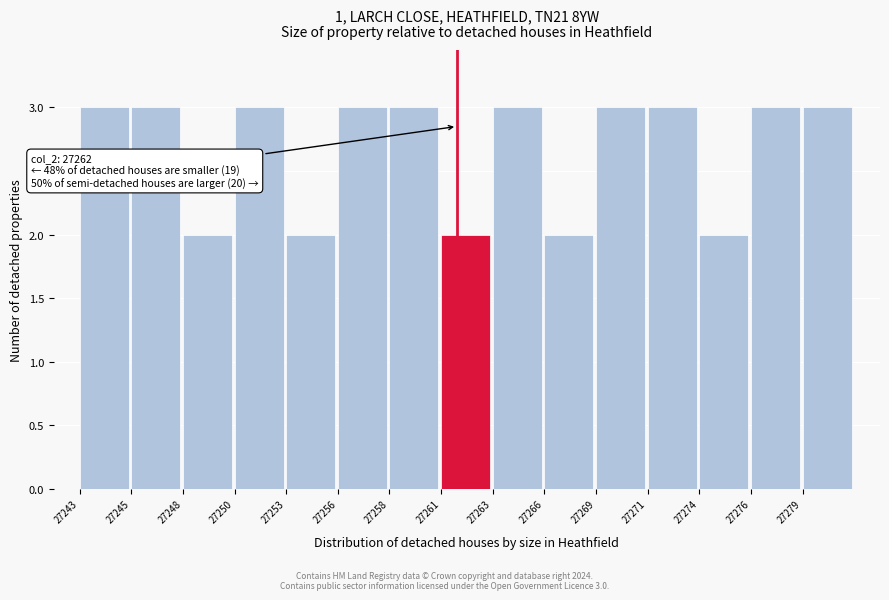

Reading right to left, list all the values displayed in this chart.

3	3	2	3	3	2	3	2	3	3	2	3	2	3	3